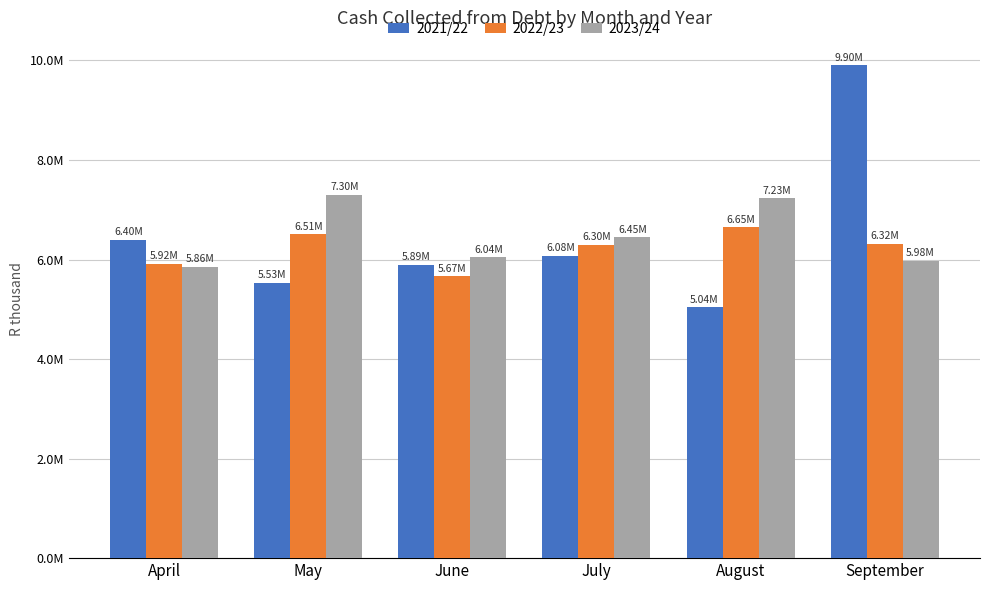

Which label corresponds to the largest value in the chart?

September